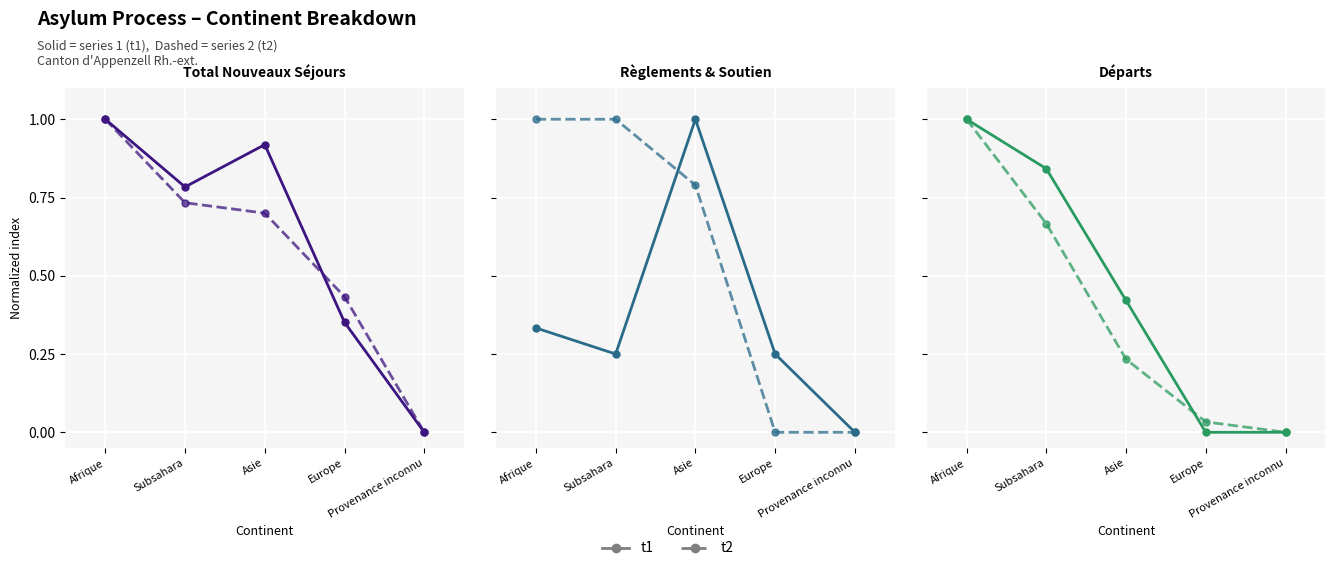

List the labels in order of t2 value, largest first.

Afrique, Subsahara, Asie, Europe, Provenance inconnu